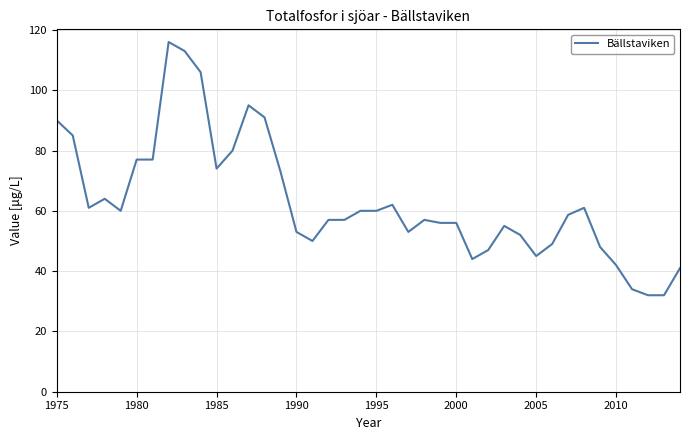

What is the maximum value shown in the chart?

116.0